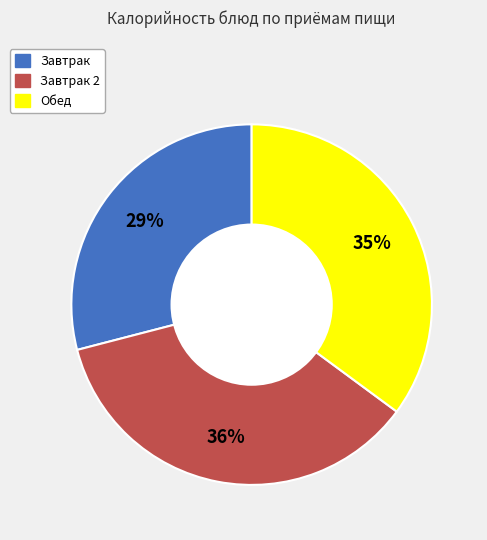

To the nearest percent, what is the average slice percentage?

33%